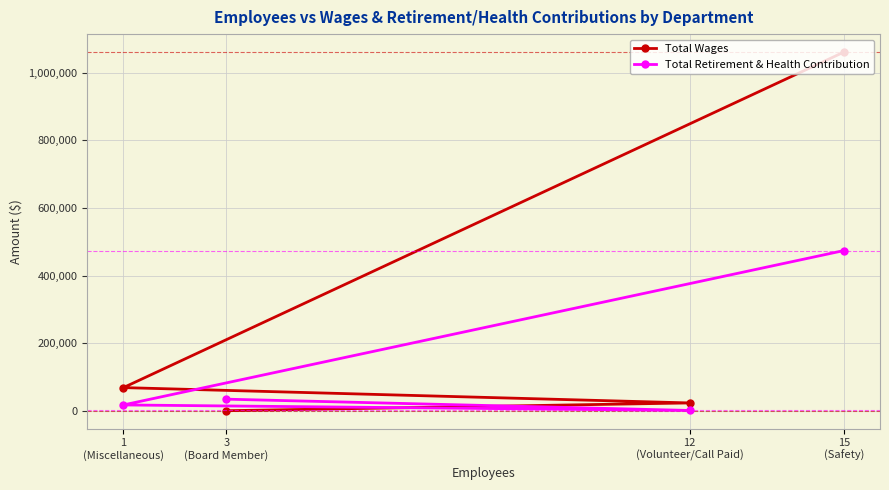

How many lines are shown in the chart?

2